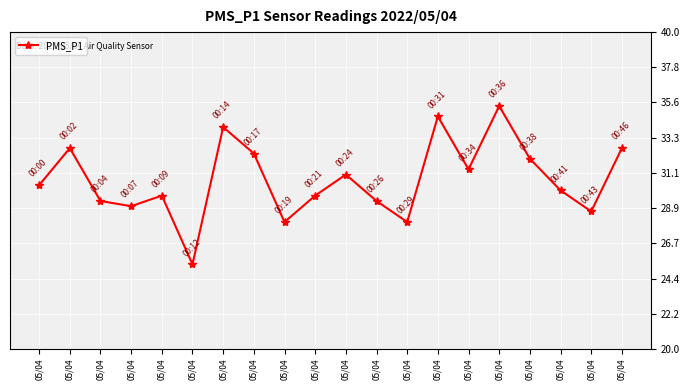

How many series are shown in this chart?

1